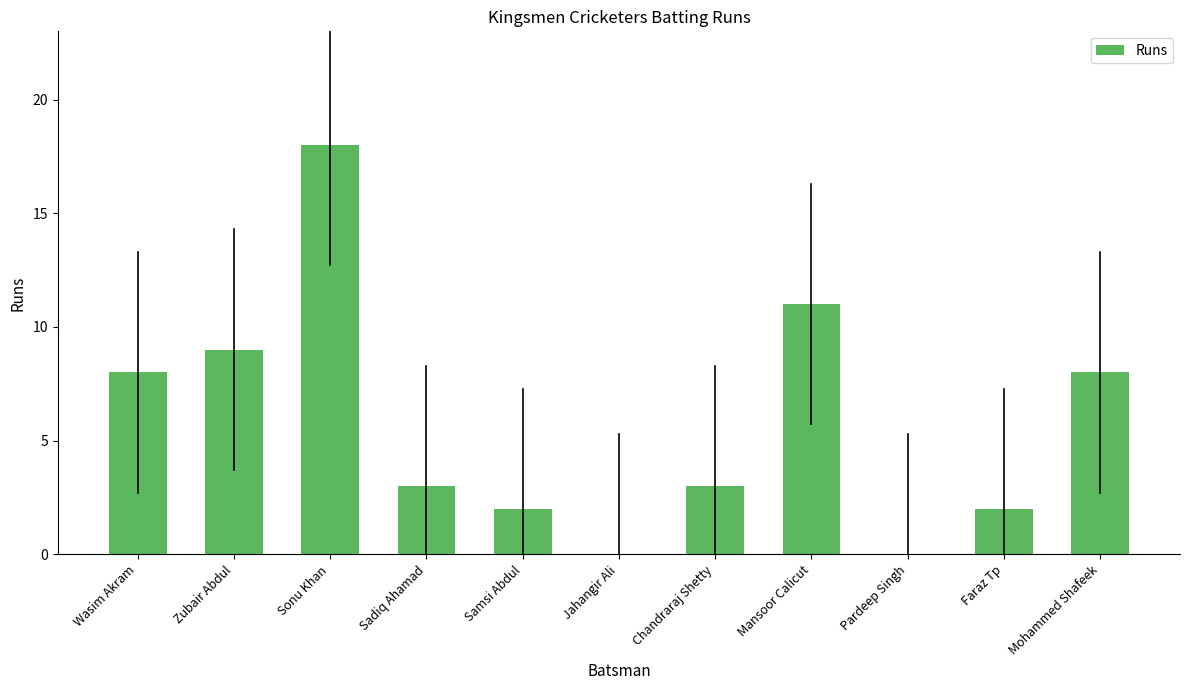

How many distinct data groups are displayed?

1